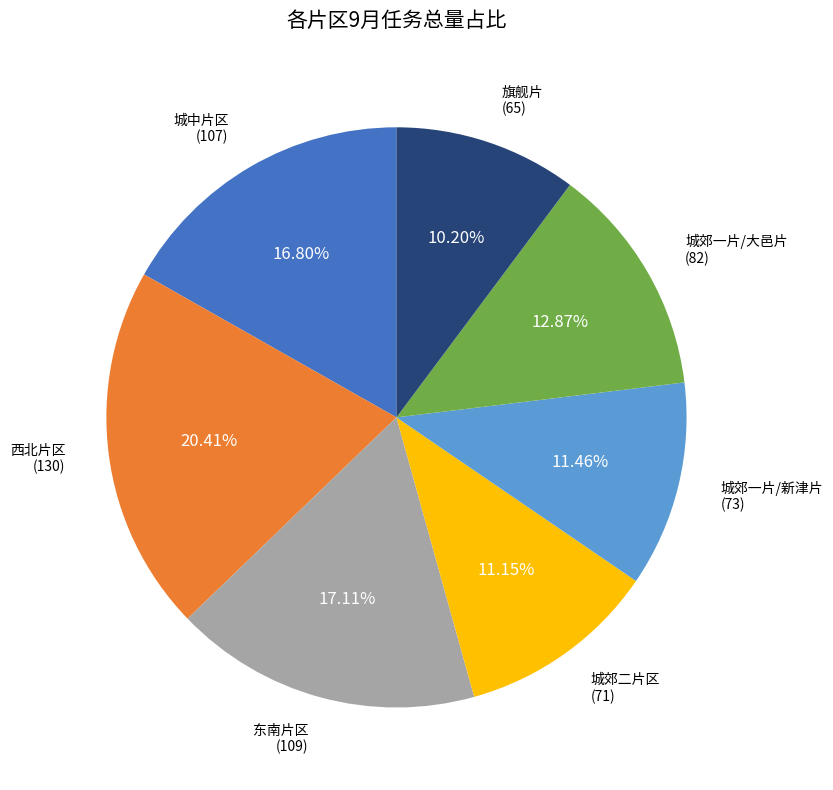

To the nearest percent, what is the difference between the largest and smallest slice percentages?

10%